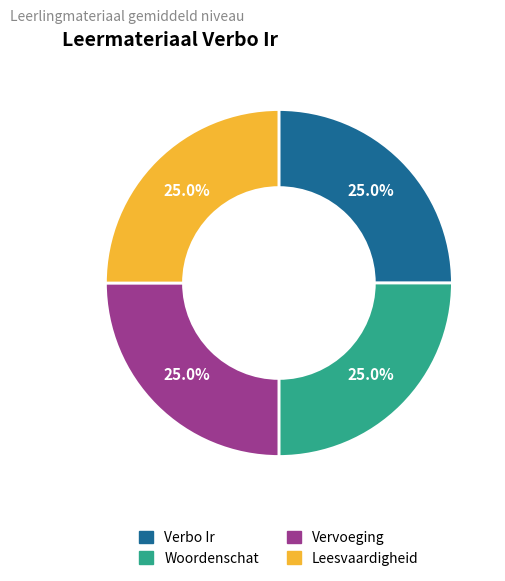

Is there a majority slice in this chart?

No